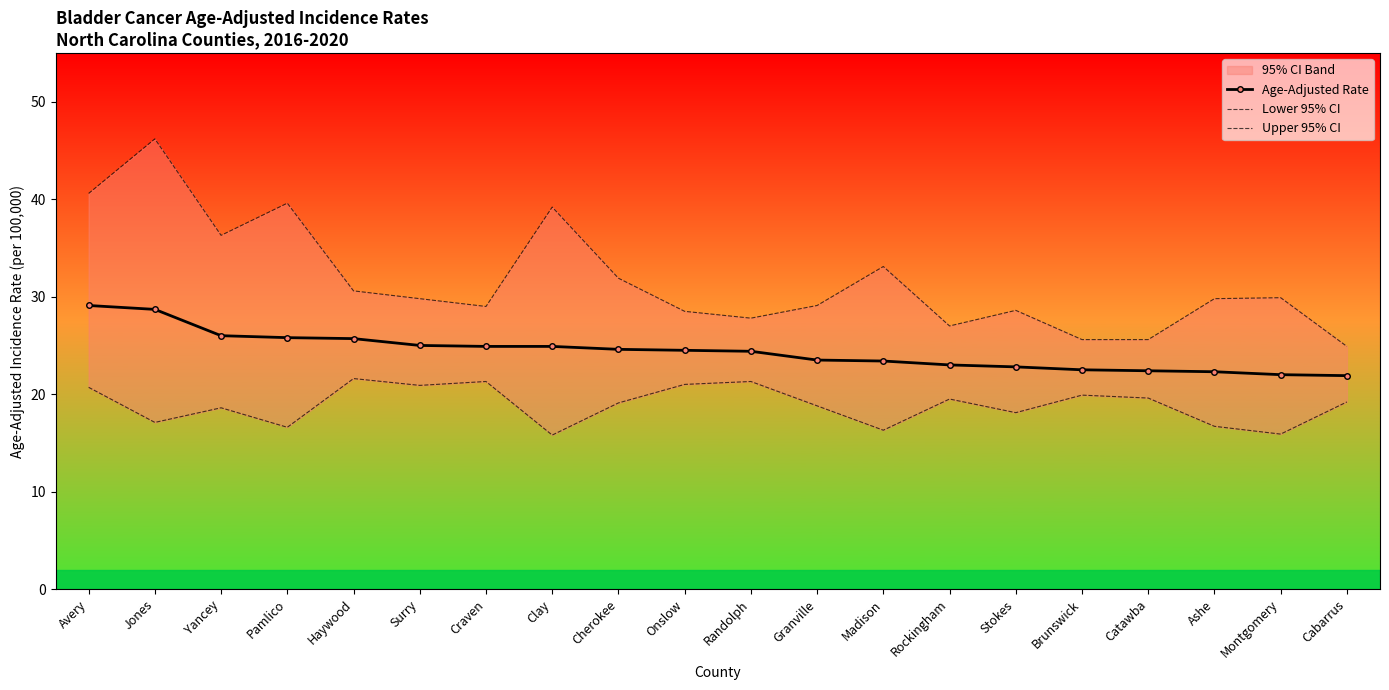

Reading left to right, extract all data points from this chart.

Age-Adjusted Rate: Avery=29.1	Jones=28.7	Yancey=26.0	Pamlico=25.8	Haywood=25.7	Surry=25.0	Craven=24.9	Clay=24.9	Cherokee=24.6	Onslow=24.5	Randolph=24.4	Granville=23.5	Madison=23.4	Rockingham=23.0	Stokes=22.8	Brunswick=22.5	Catawba=22.4	Ashe=22.3	Montgomery=22.0	Cabarrus=21.9
Lower 95% CI: Avery=20.7	Jones=17.1	Yancey=18.6	Pamlico=16.6	Haywood=21.6	Surry=20.9	Craven=21.3	Clay=15.8	Cherokee=19.1	Onslow=21.0	Randolph=21.3	Granville=18.8	Madison=16.3	Rockingham=19.5	Stokes=18.1	Brunswick=19.9	Catawba=19.6	Ashe=16.7	Montgomery=15.9	Cabarrus=19.2
Upper 95% CI: Avery=40.6	Jones=46.2	Yancey=36.3	Pamlico=39.6	Haywood=30.6	Surry=29.8	Craven=29.0	Clay=39.2	Cherokee=31.9	Onslow=28.5	Randolph=27.8	Granville=29.1	Madison=33.1	Rockingham=27.0	Stokes=28.6	Brunswick=25.6	Catawba=25.6	Ashe=29.8	Montgomery=29.9	Cabarrus=24.9